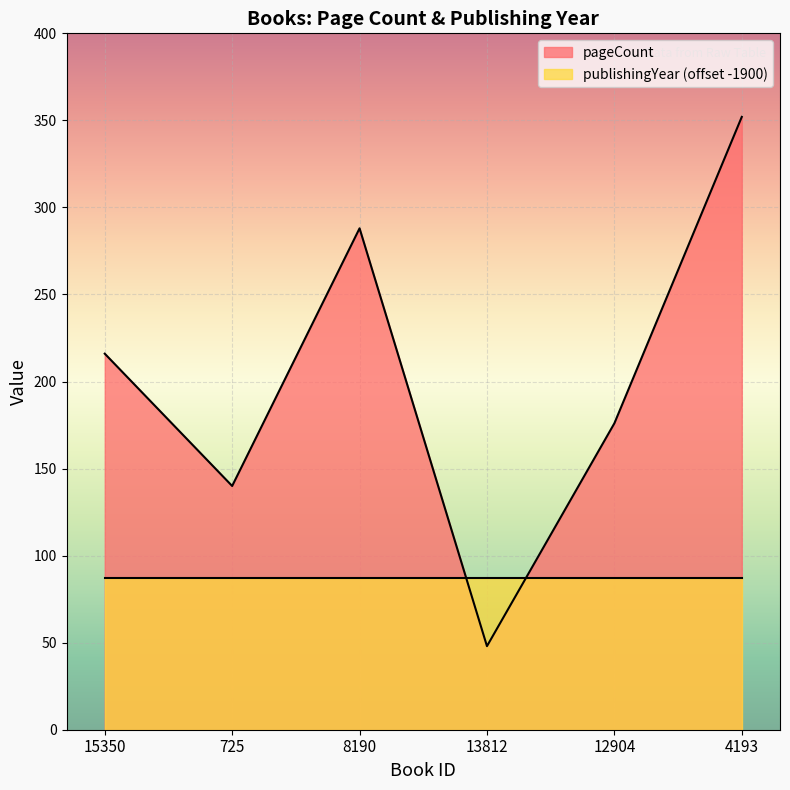

What is the difference between the values at 4193 and 12904?

176